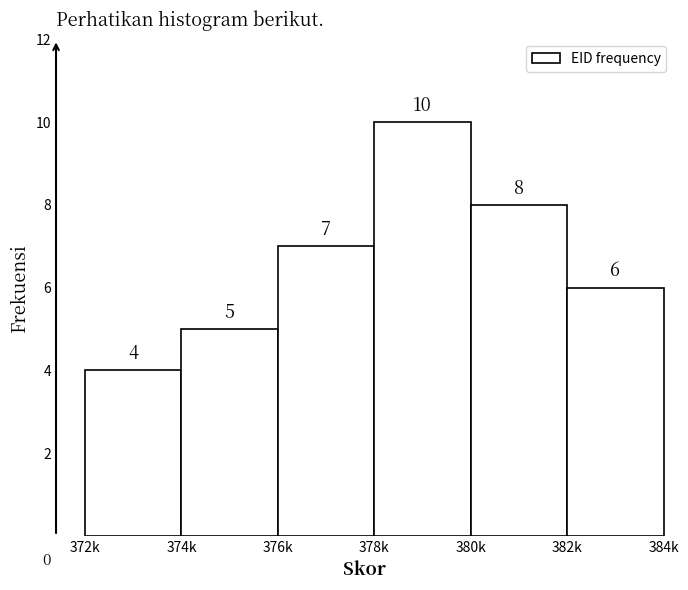

Reading left to right, list all the values displayed in this chart.

4	5	7	10	8	6